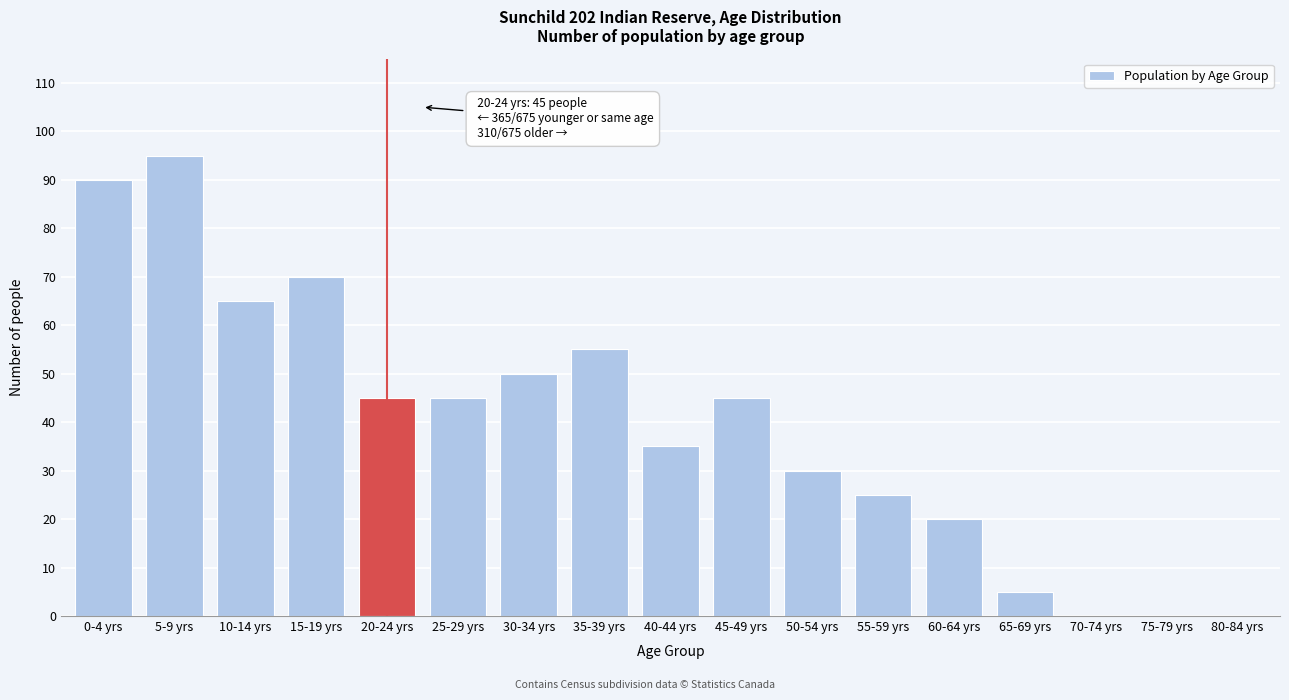

Reading left to right, transcribe all the data shown in this chart.

0-4 yrs=90	5-9 yrs=95	10-14 yrs=65	15-19 yrs=70	20-24 yrs=45	25-29 yrs=45	30-34 yrs=50	35-39 yrs=55	40-44 yrs=35	45-49 yrs=45	50-54 yrs=30	55-59 yrs=25	60-64 yrs=20	65-69 yrs=5	70-74 yrs=0	75-79 yrs=0	80-84 yrs=0